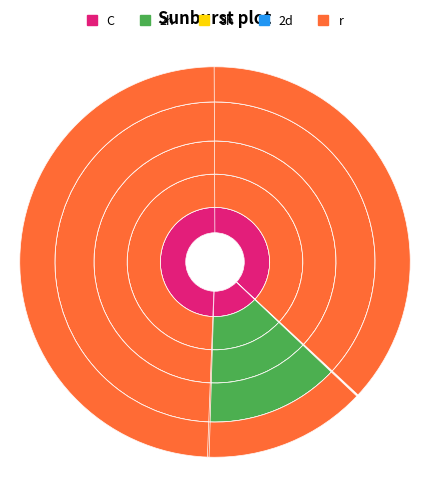

What is the smallest slice in the pie chart?

HT3